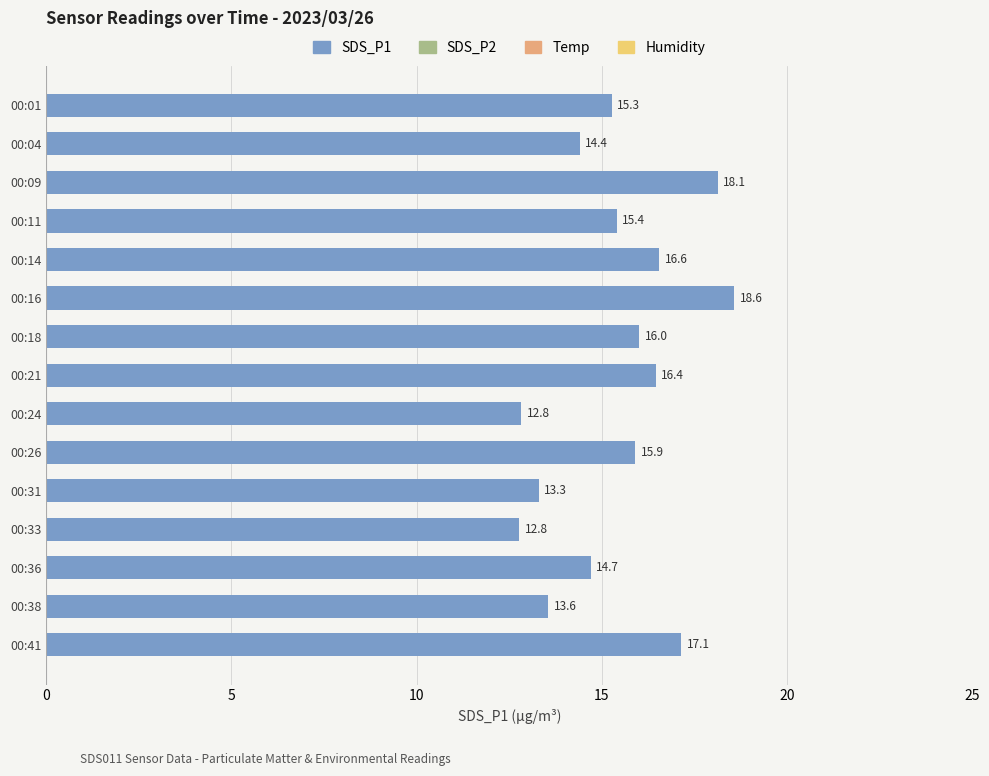

What is the difference between the maximum and minimum values?

5.8